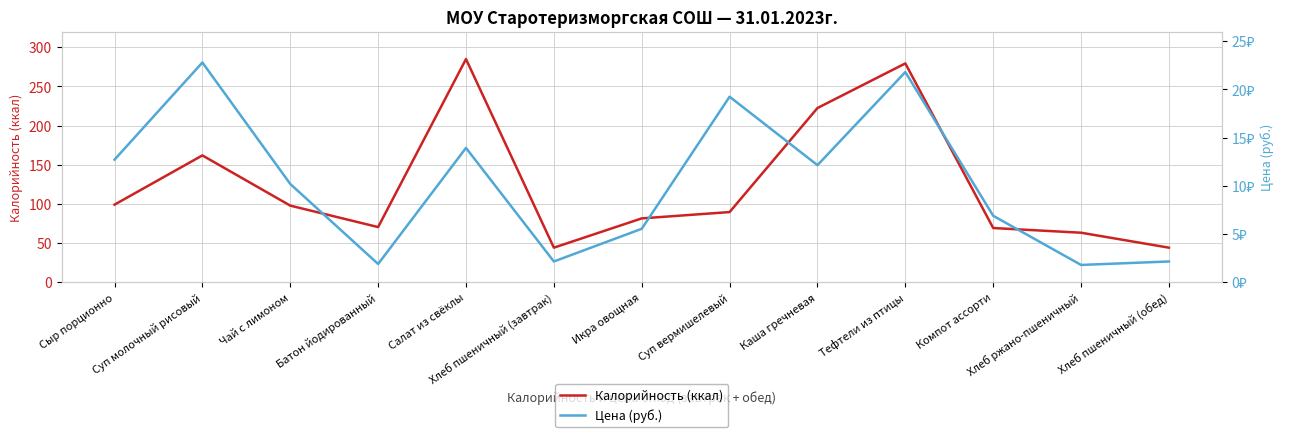

The value of Калорийность (ккал) at Чай с лимоном is 97.9. True or false?

True